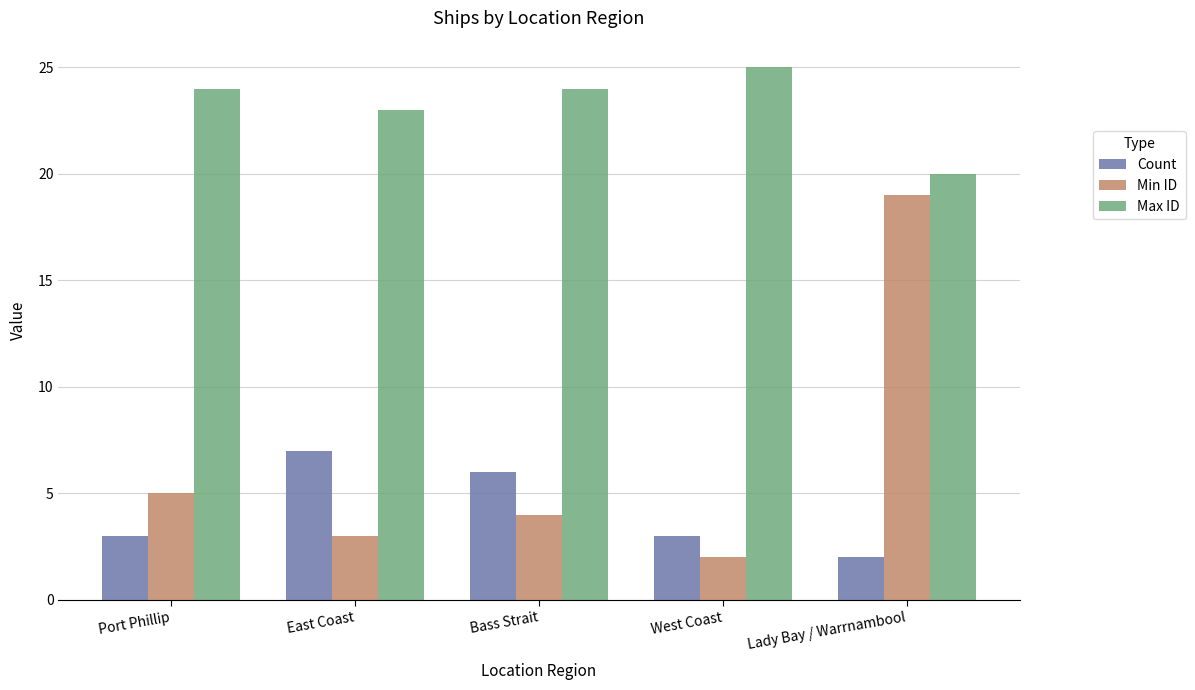

How many distinct data groups are displayed?

3